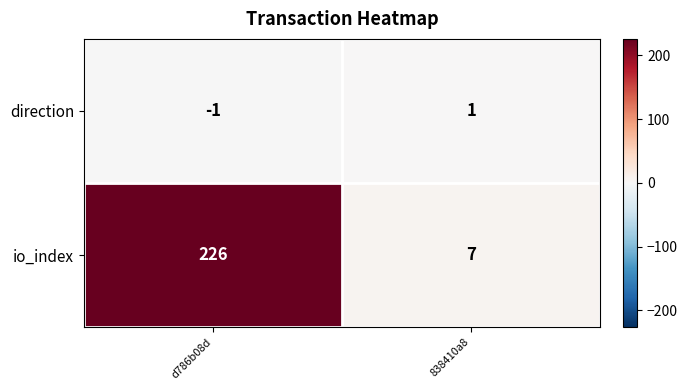

List the series in order of their overall mean, highest first.

io_index, direction